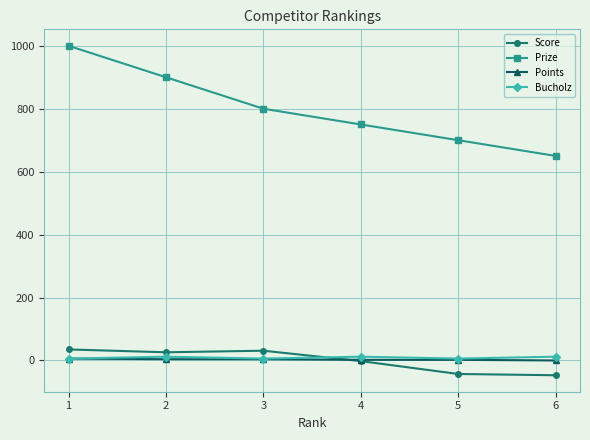

How many lines are shown in the chart?

4